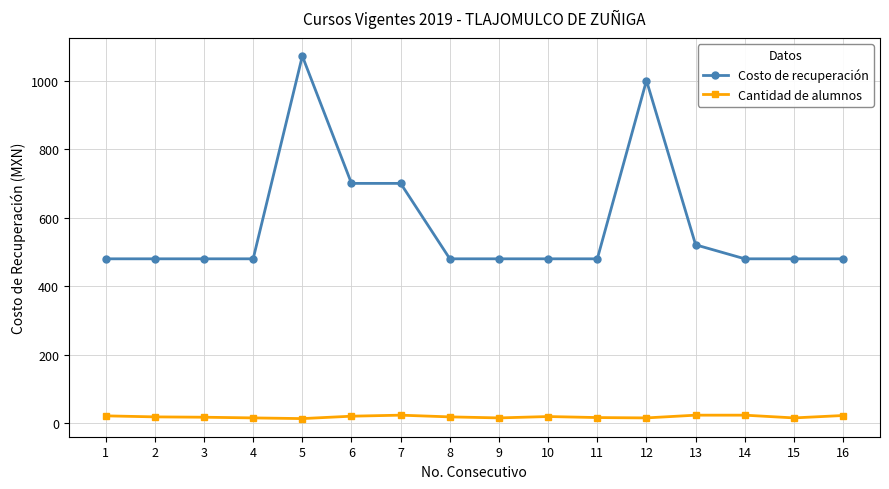

Count the number of data series in this chart.

2